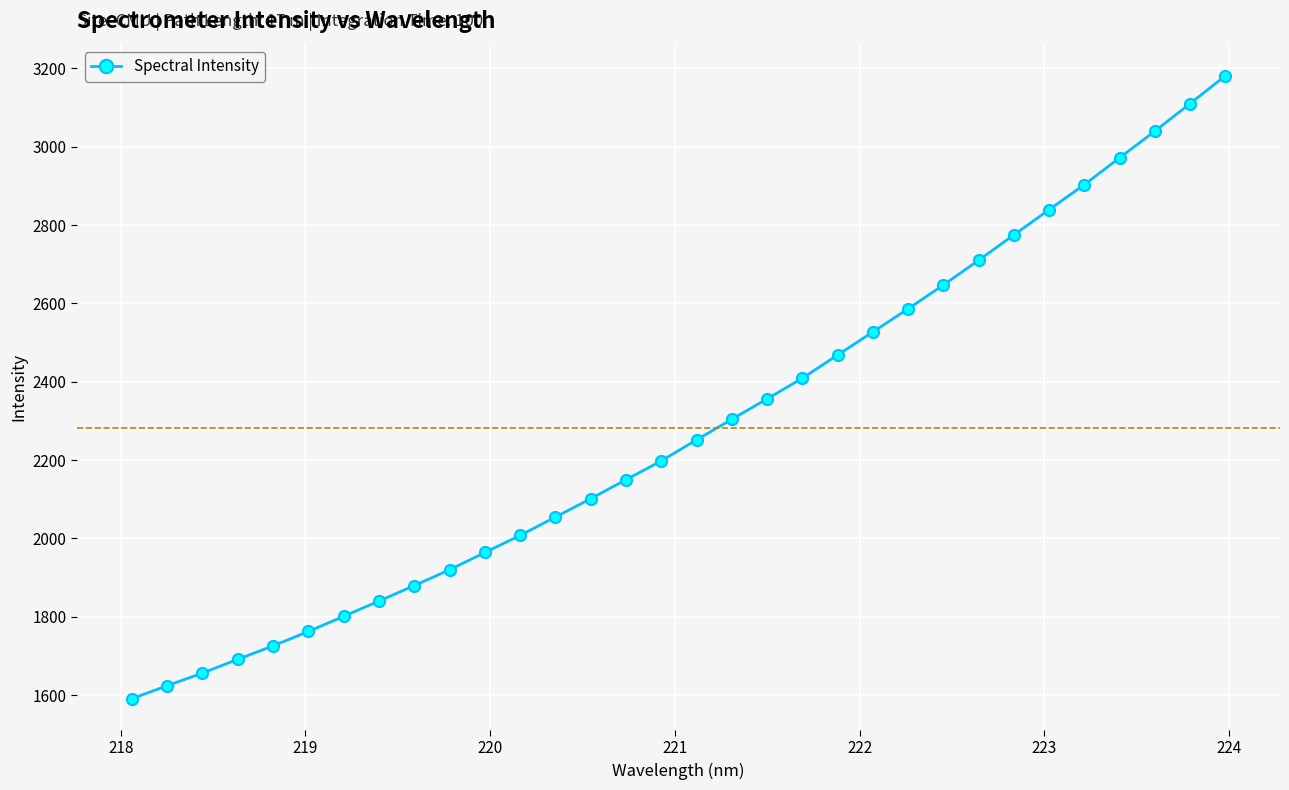

What is the maximum value shown in the chart?

3181.1